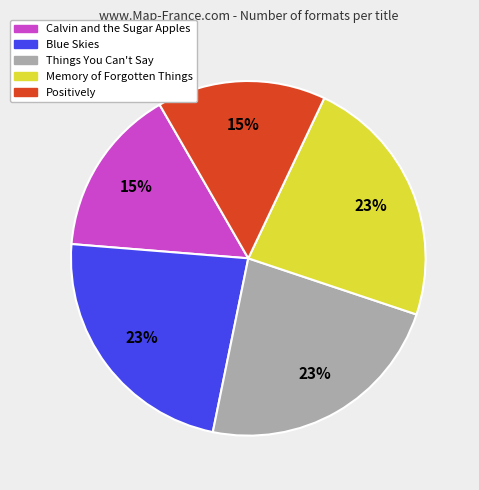

What is the ratio of the value at Positively to the value at Calvin and the Sugar Apples?

1.0